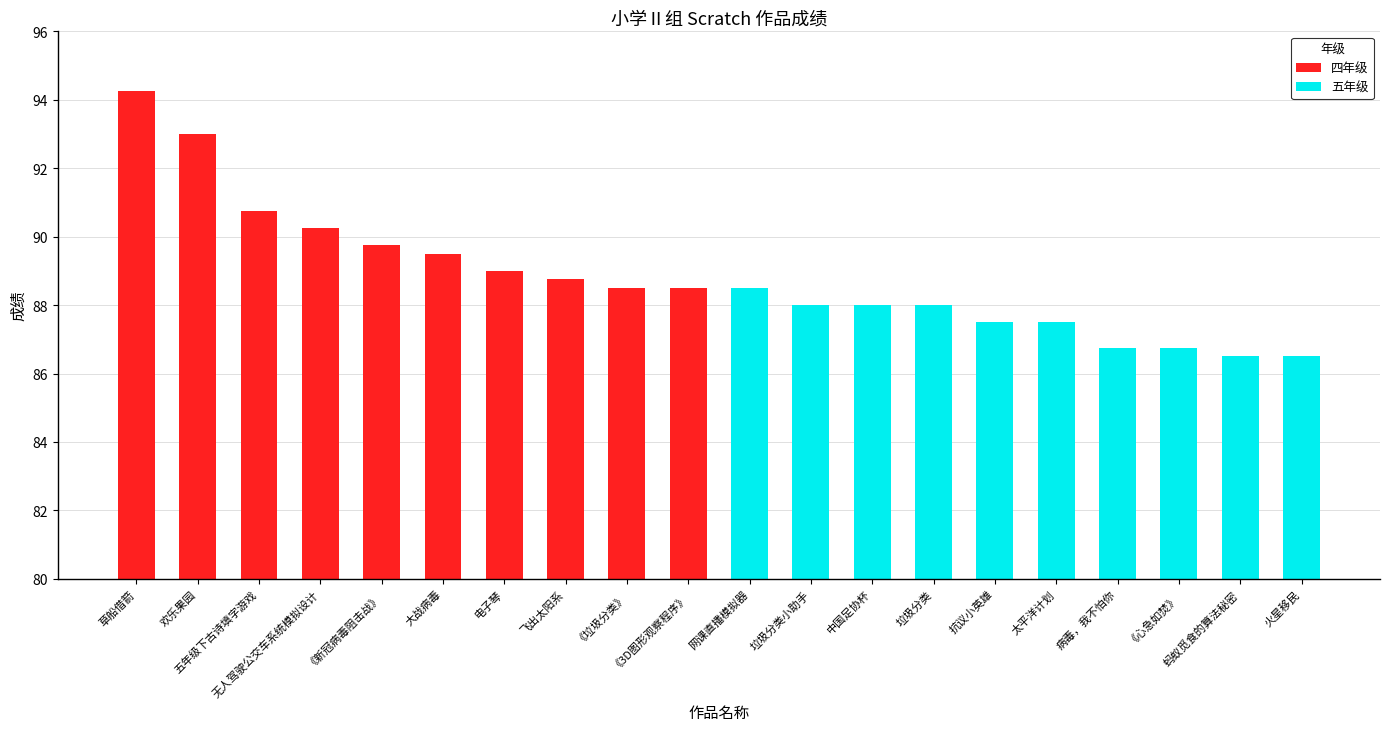

What is the difference between the 四年级 values at 草船借箭 and 《垃圾分类》?

5.8